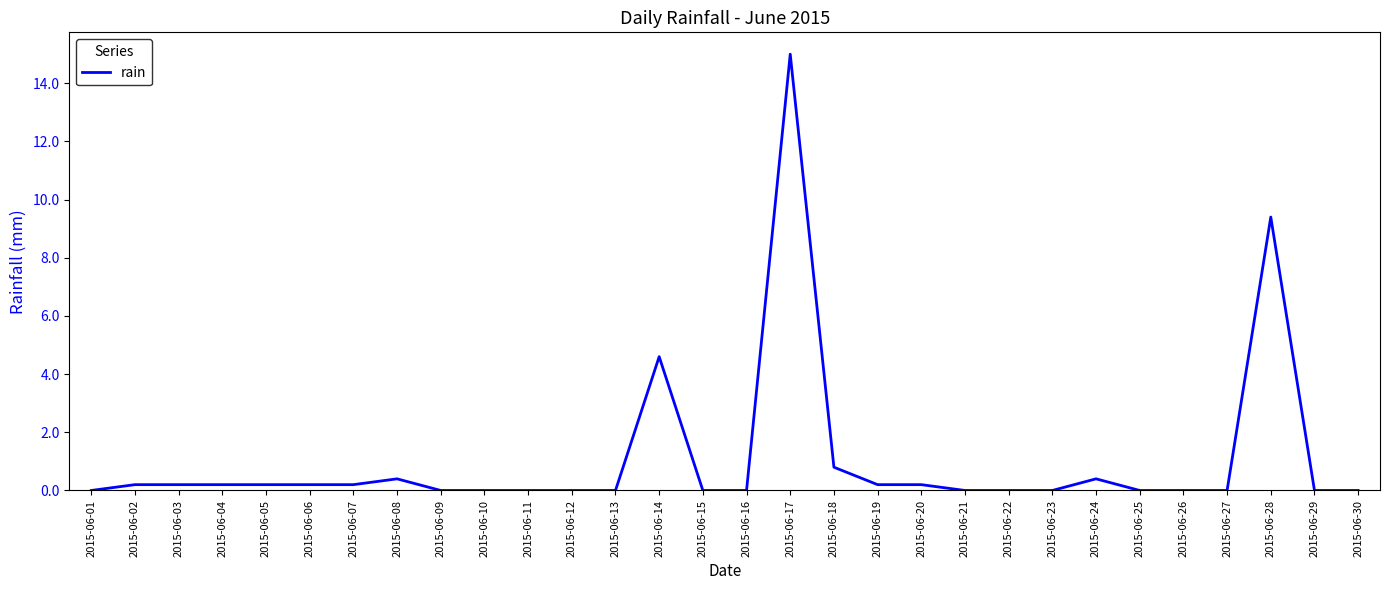

What is the difference between the maximum and minimum values?

15.0